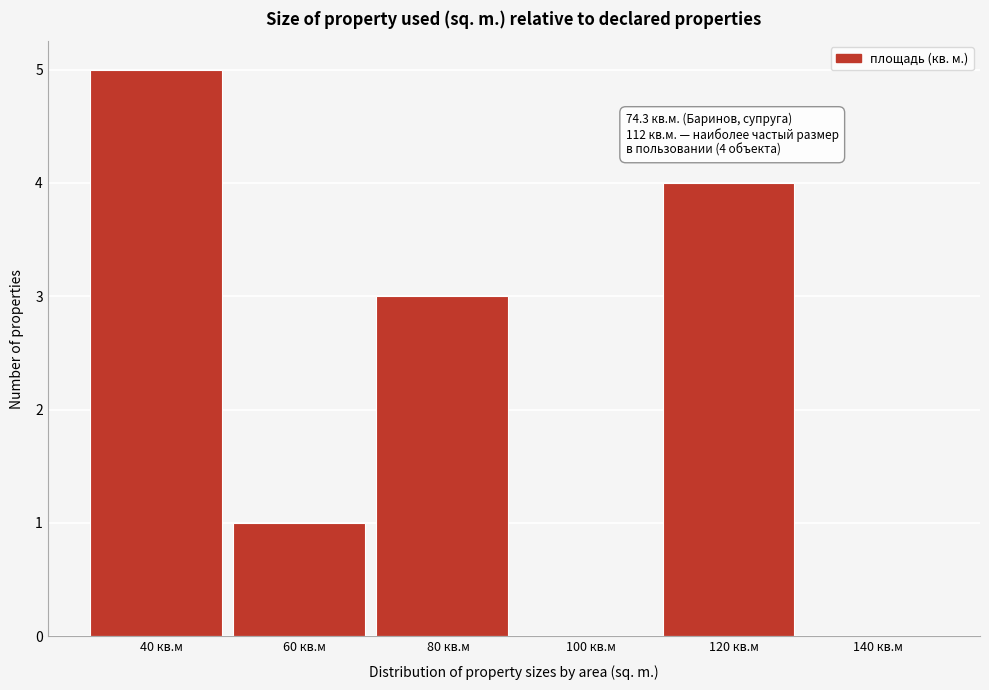

Which range on the x-axis has the tallest bar?

30 to 50